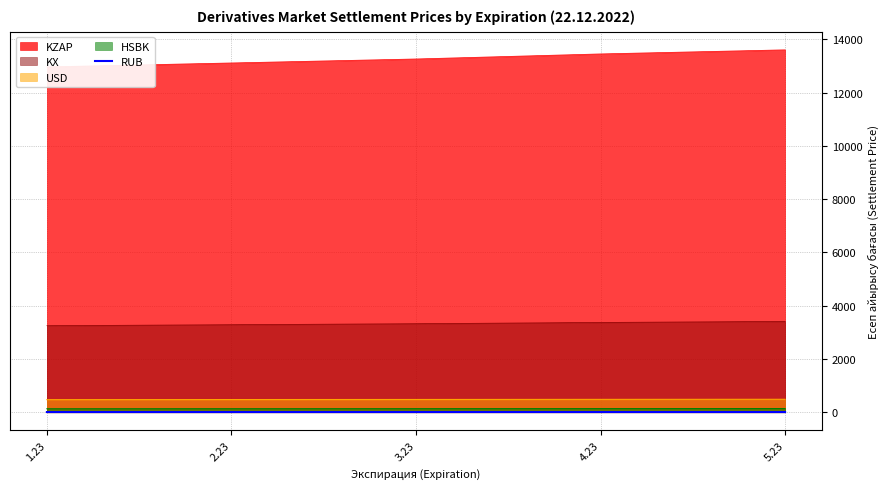

What is the minimum value for KX?

3249.7